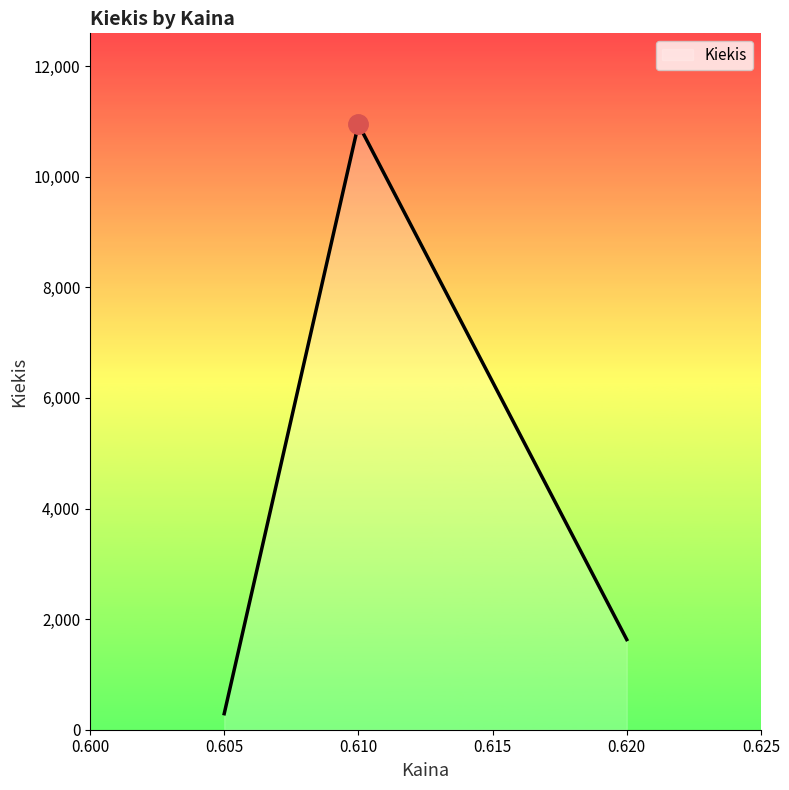

At which label does the data first exceed 1630?

0.610